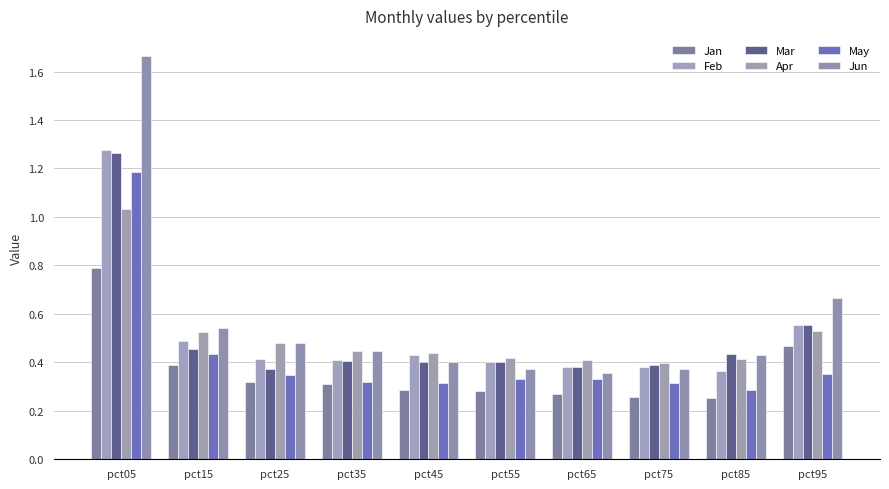

Which category has the highest value across all series?

pct05